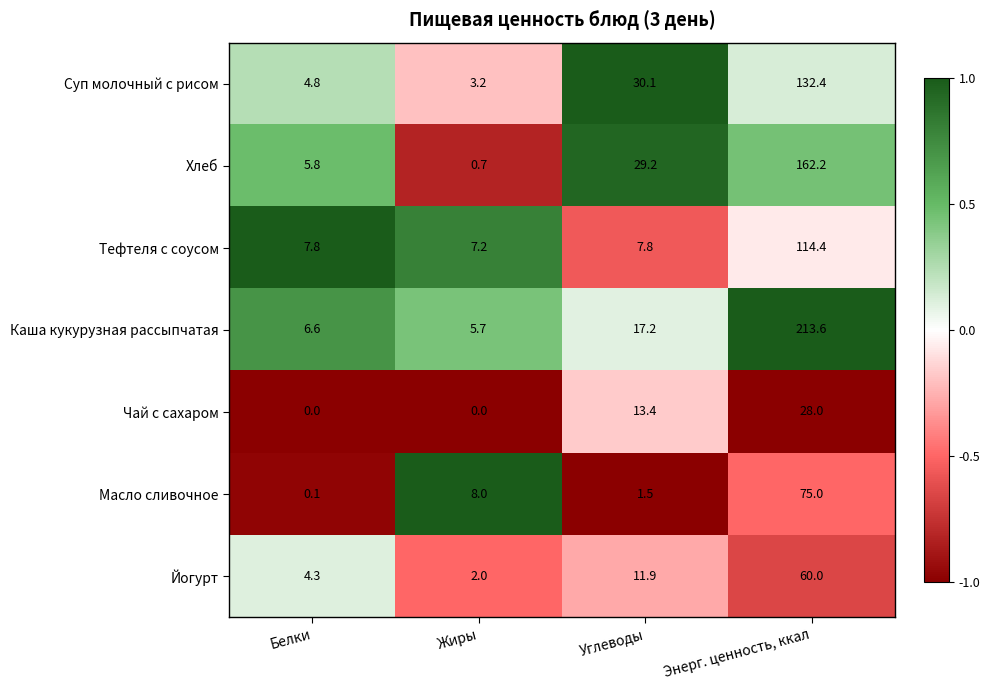

At how many categories does at least one series exceed 0?

4